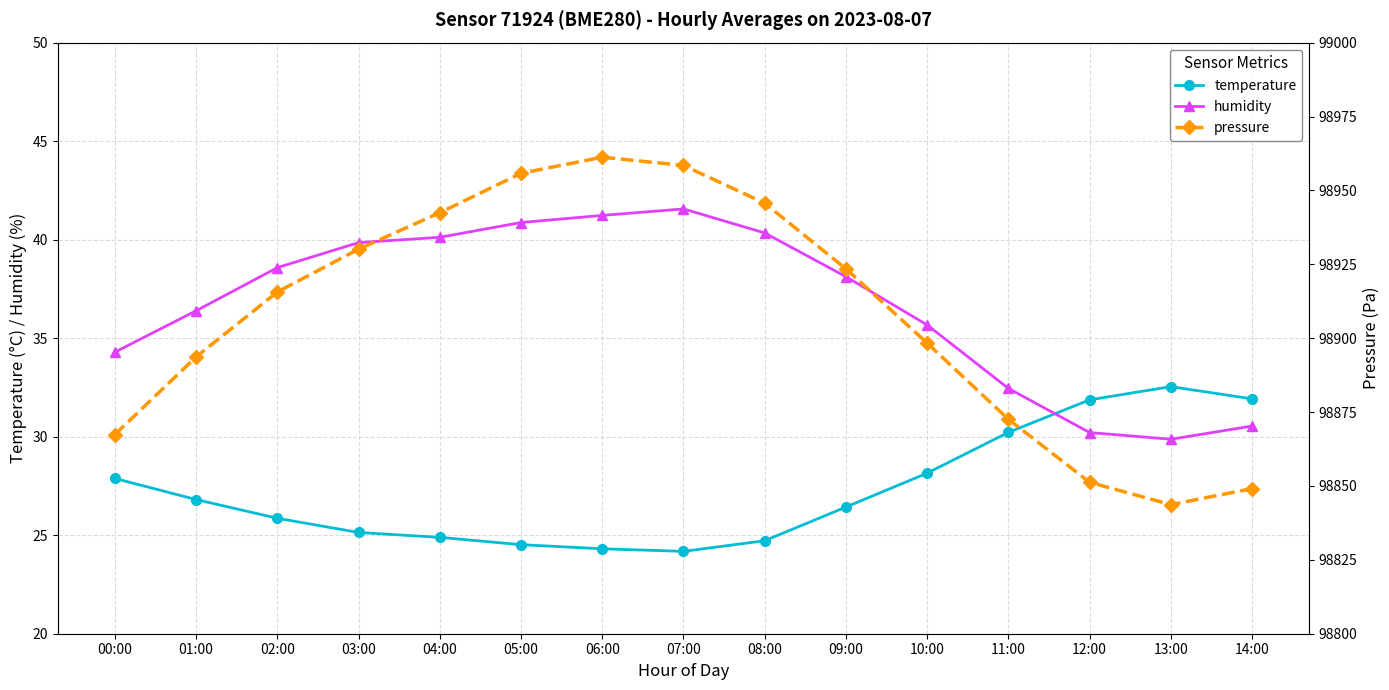

What is the difference between the maximum and minimum values in the humidity series?

11.7